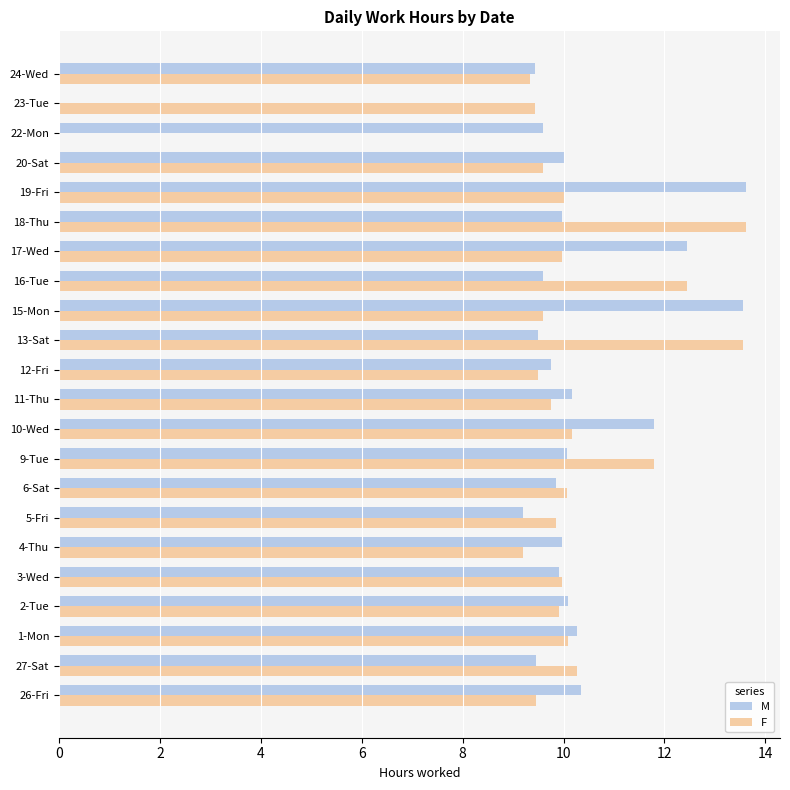

Which series changed the most between 26-Fri and 10-Wed?

M